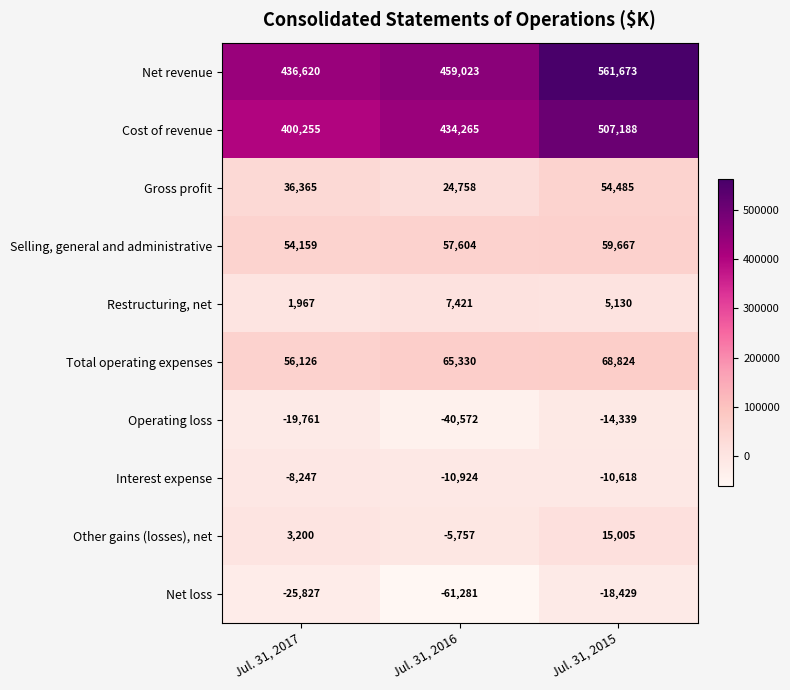

How many distinct data groups are displayed?

10